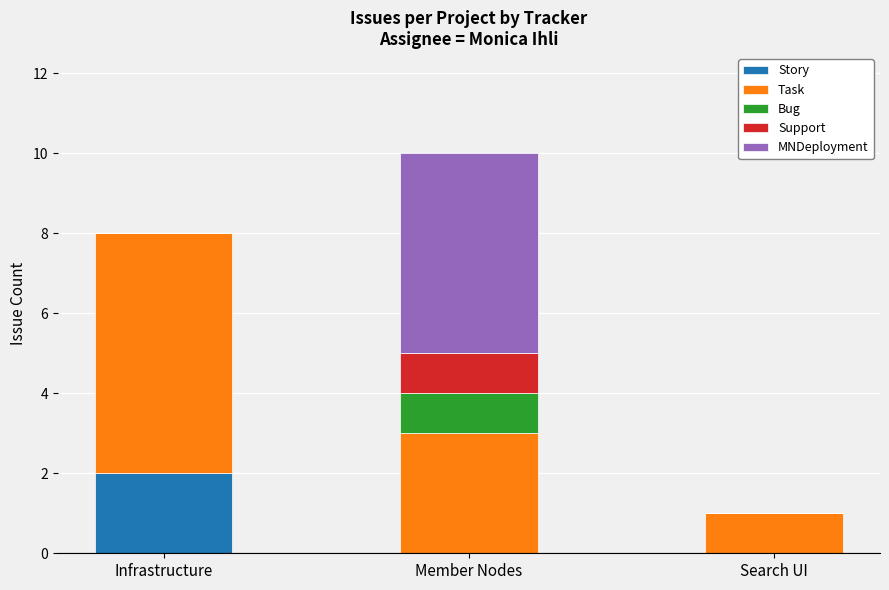

Which category has the highest value in the Story series?

Infrastructure